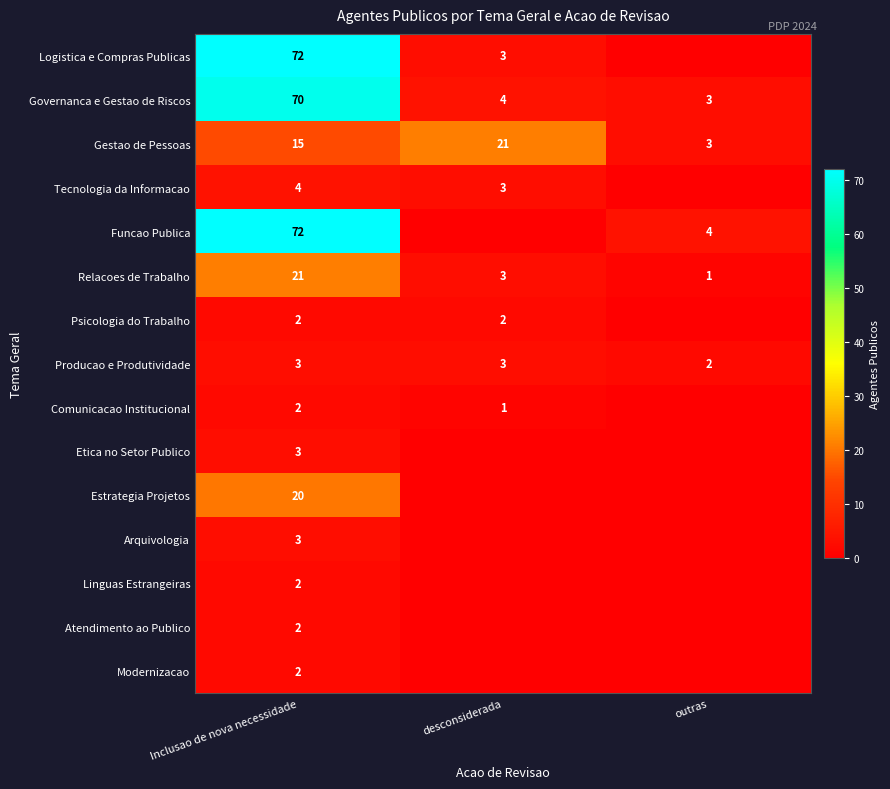

Is it true that Etica no Setor Publico equals 2 at Inclusao de nova necessidade?

False